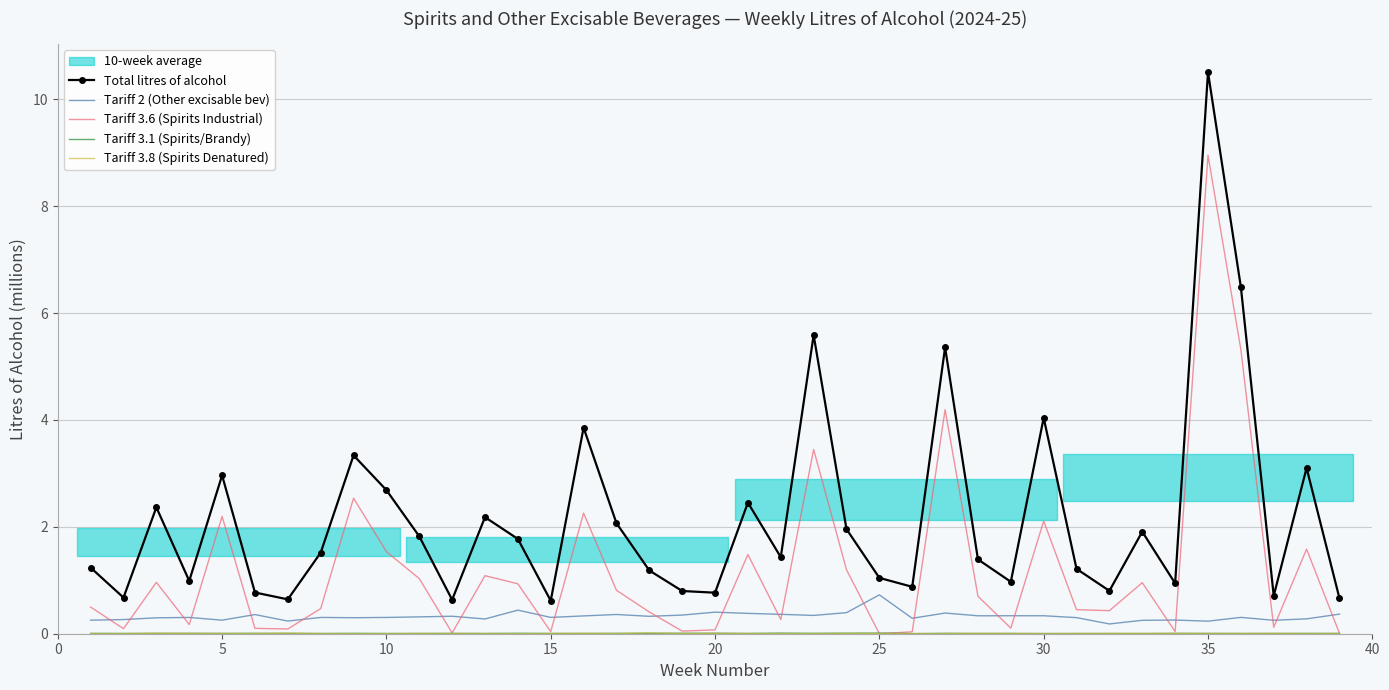

In Total litres of alcohol, how many points are lower than both neighbors (excluding endpoints)?

12